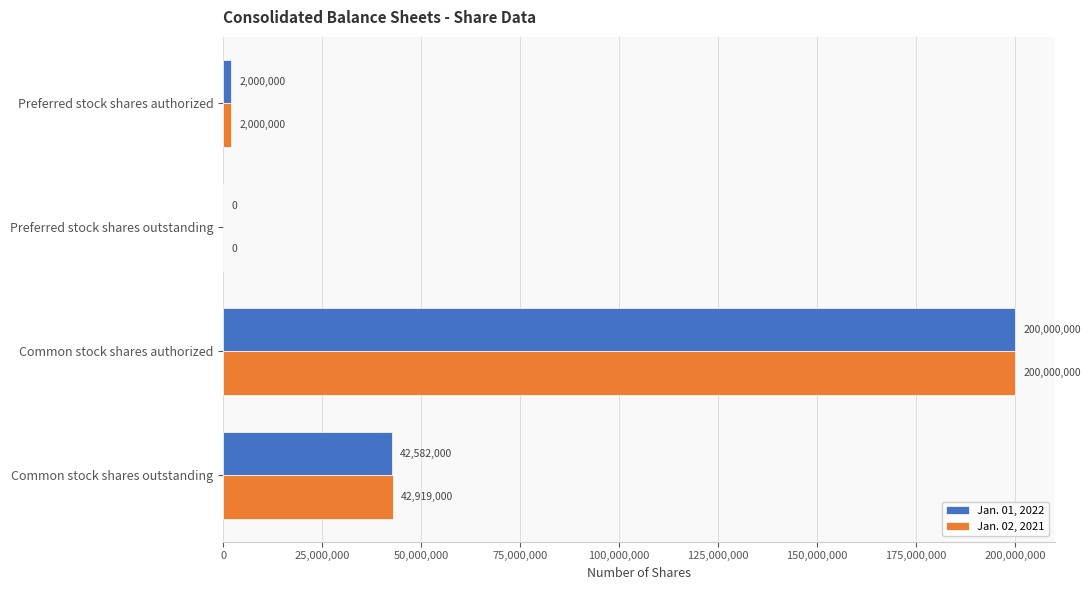

Which series changed the most between Preferred stock shares outstanding and Common stock shares outstanding?

Jan. 02, 2021